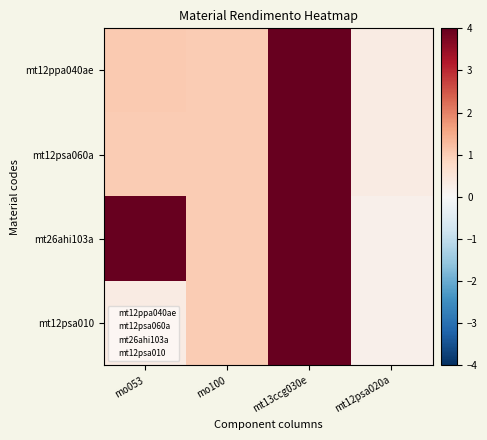

How many categories are shown in the chart?

4